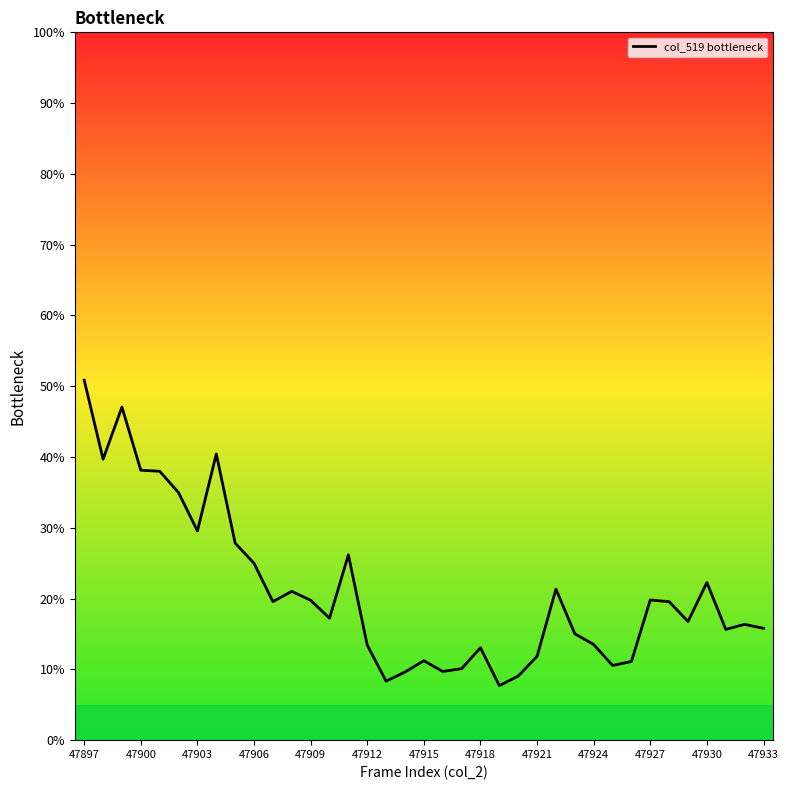

What is the greatest value displayed?

50.9